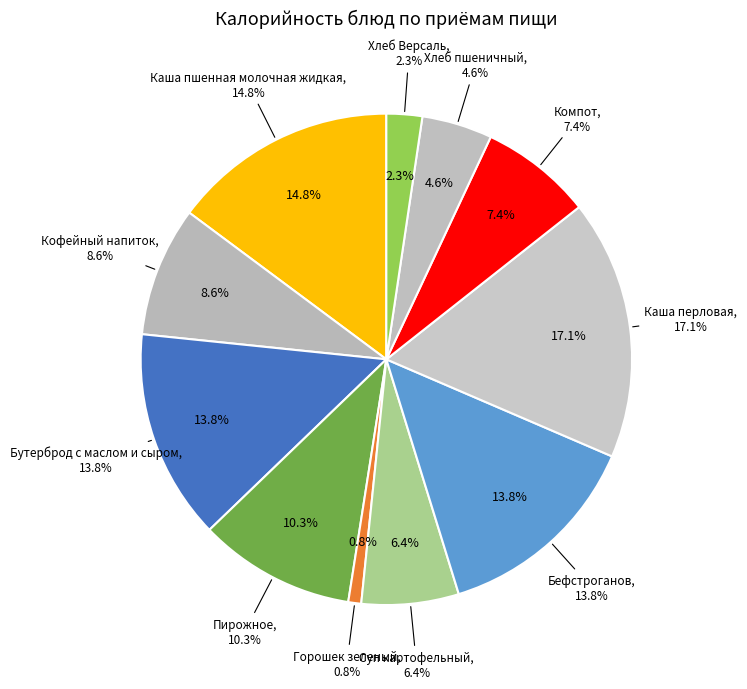

Rank the categories by value from lowest to highest.

Горошек зеленый, Хлеб Версаль, Хлеб пшеничный, Суп картофельный, Компот, Кофейный напиток, Пирожное, Бефстроганов, Бутерброд с маслом и сыром, Каша пшенная молочная жидкая, Каша перловая